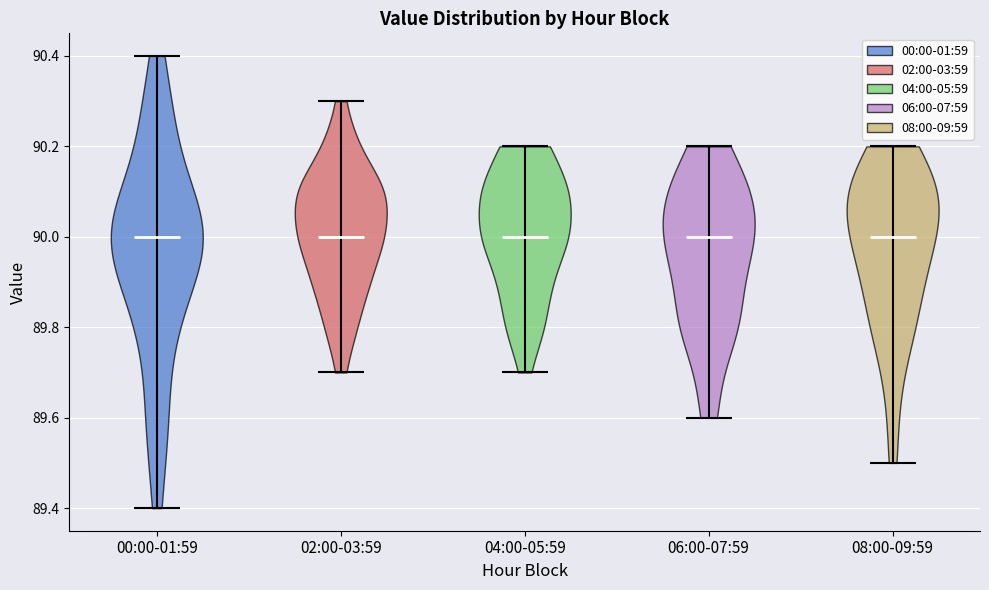

Reading left to right, read every violin against the y-axis: where its median line is, and the lowest and highest points it reaches. The values are not printed on the chart, so give them approximately, as read against the axis.

00:00-01:59: median line 90.0, lowest point 89.4, highest point 90.4
02:00-03:59: median line 90.0, lowest point 89.7, highest point 90.3
04:00-05:59: median line 90.0, lowest point 89.7, highest point 90.2
06:00-07:59: median line 90.0, lowest point 89.6, highest point 90.2
08:00-09:59: median line 90.0, lowest point 89.5, highest point 90.2